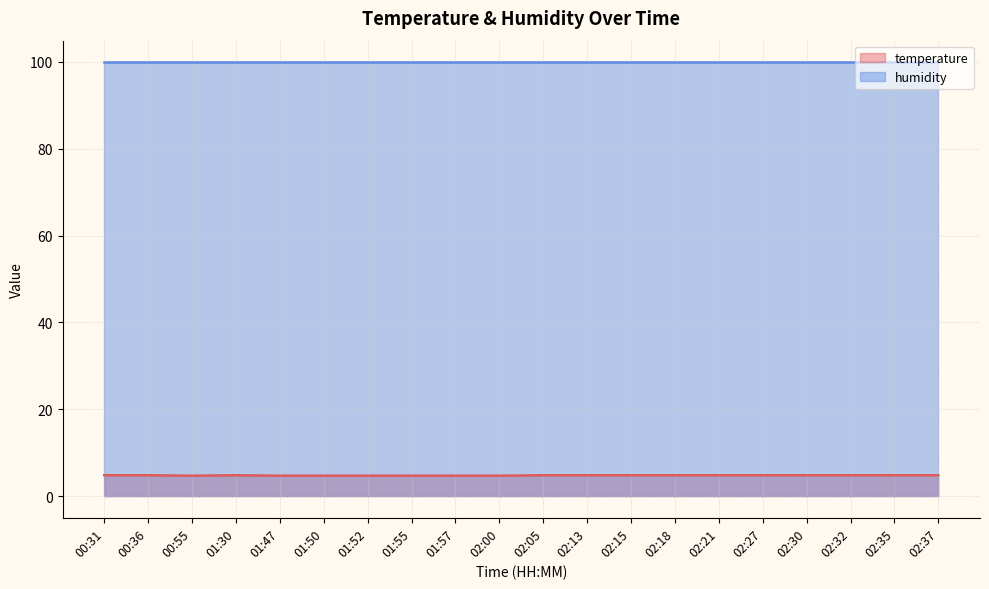

What is the smallest value displayed?

4.7